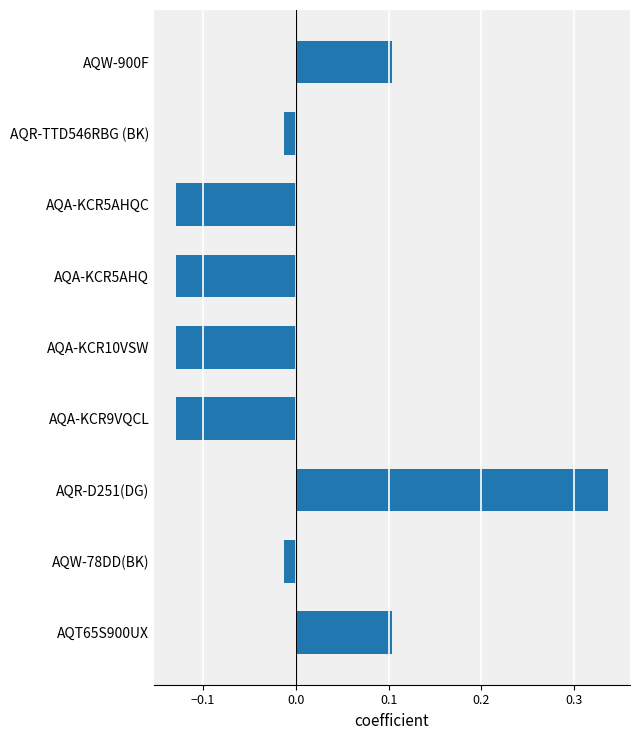

What is the sum of the values at AQA-KCR5AHQC and AQA-KCR9VQCL?

-0.3